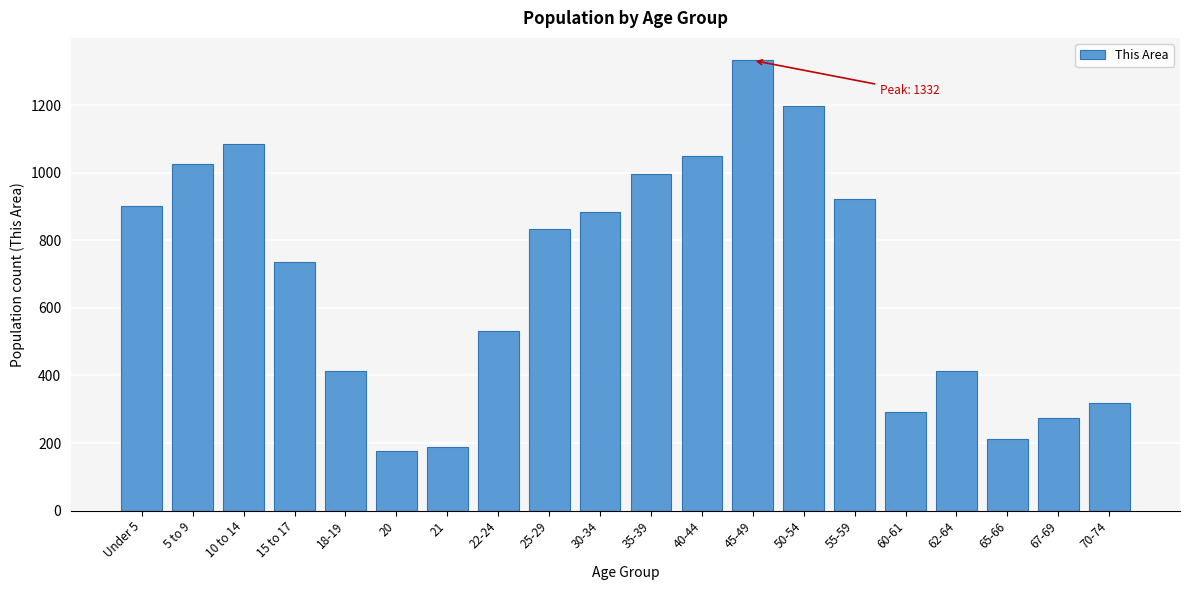

What is the label of the 9th bar from the right?

40-44